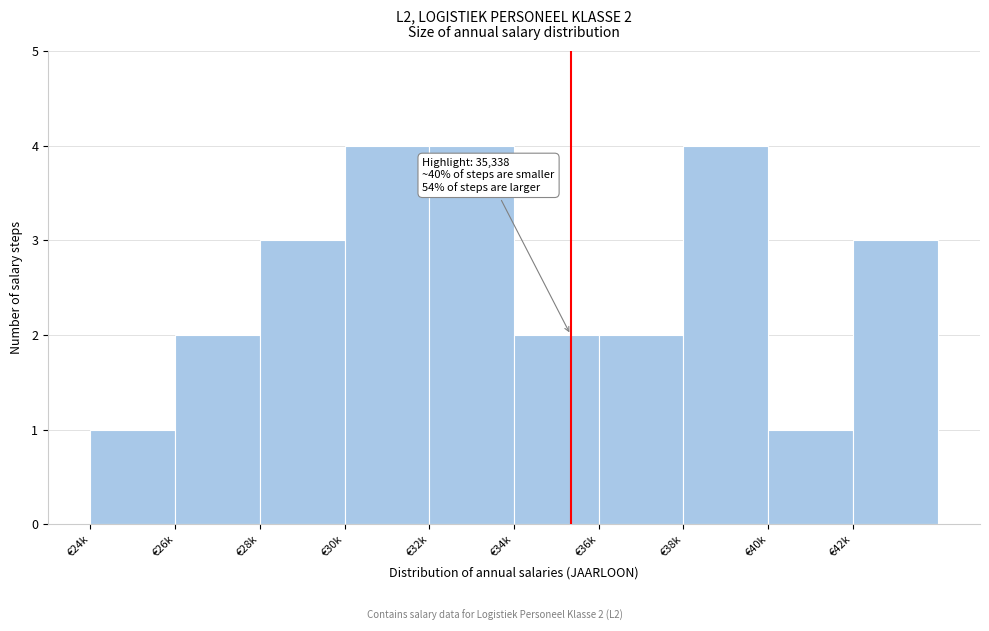

Reading left to right, what are all the values shown in this chart?

1	2	3	4	4	2	2	4	1	3